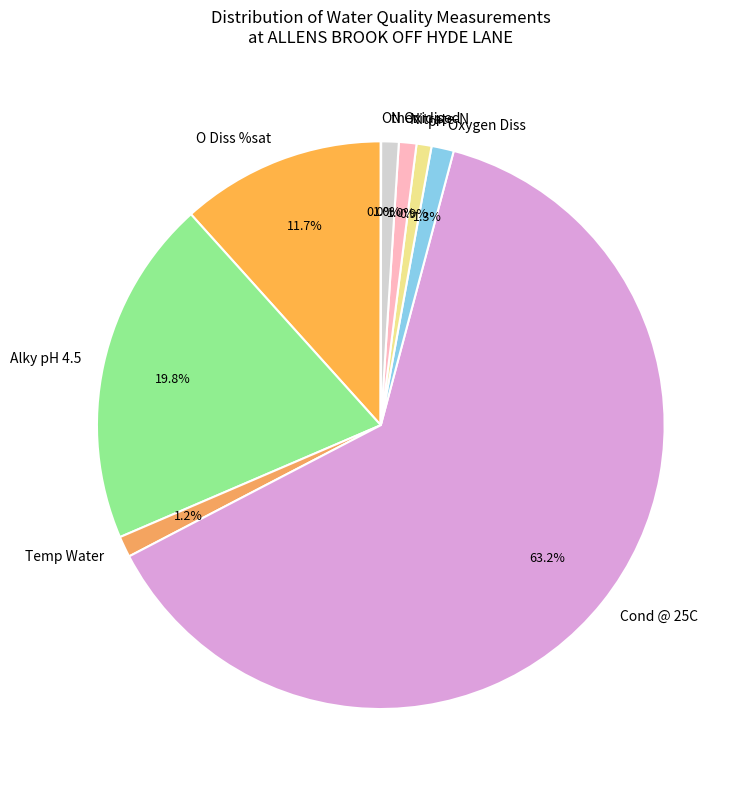

Is it true that pH is 8% of the pie?

False